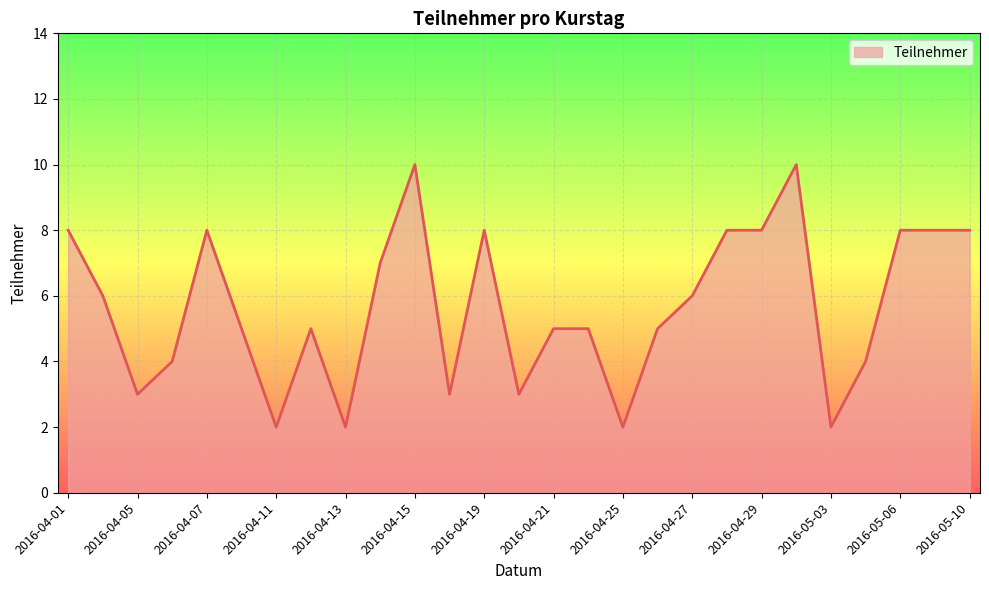

What is the difference between the maximum and minimum values?

8